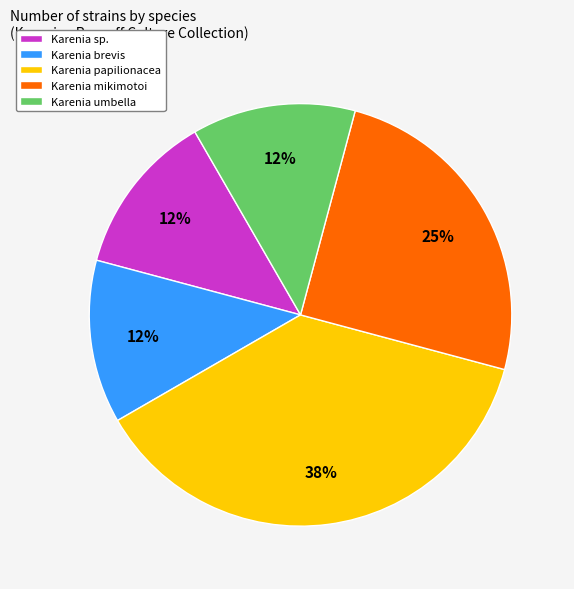

Which has a higher value, Karenia umbella or Karenia mikimotoi?

Karenia mikimotoi